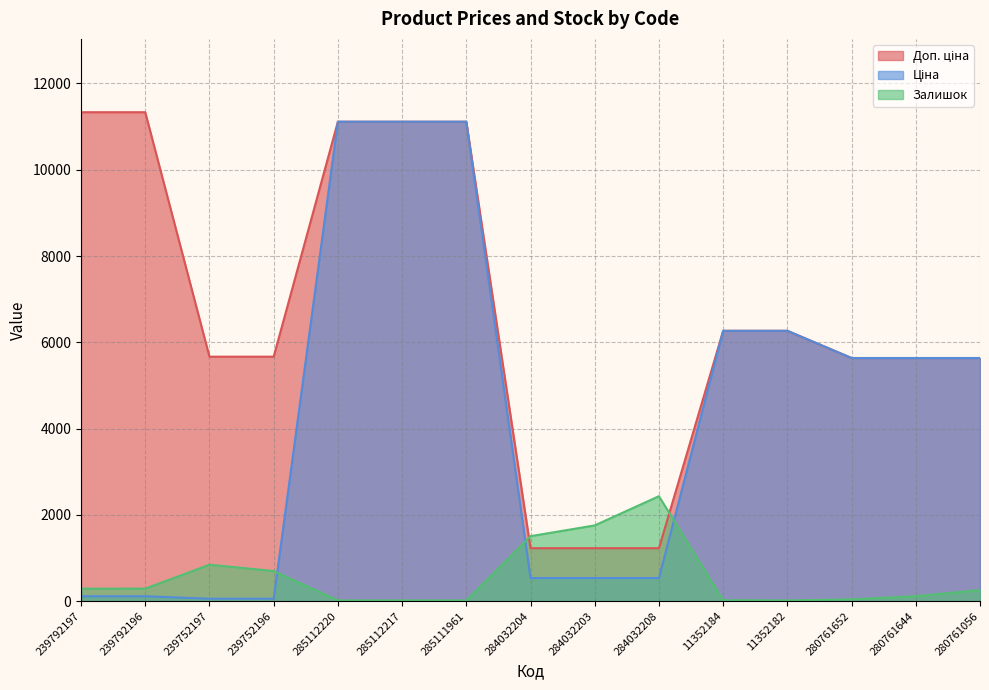

Which series ends up on top after the final intersection of Залишок and Доп. ціна?

Доп. ціна